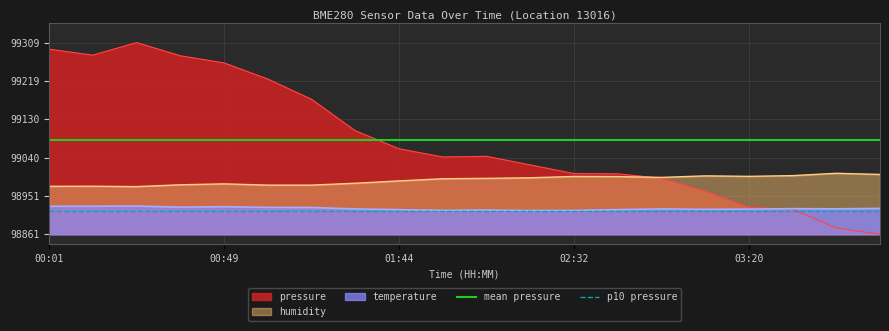

True or false: pressure has a value of 99003.4 at 02:32.

True